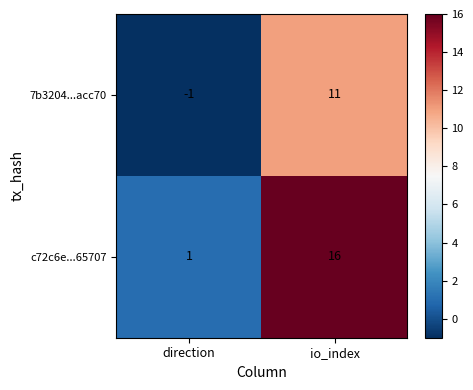

What is the sum of all 7b3204...acc70 values?

10